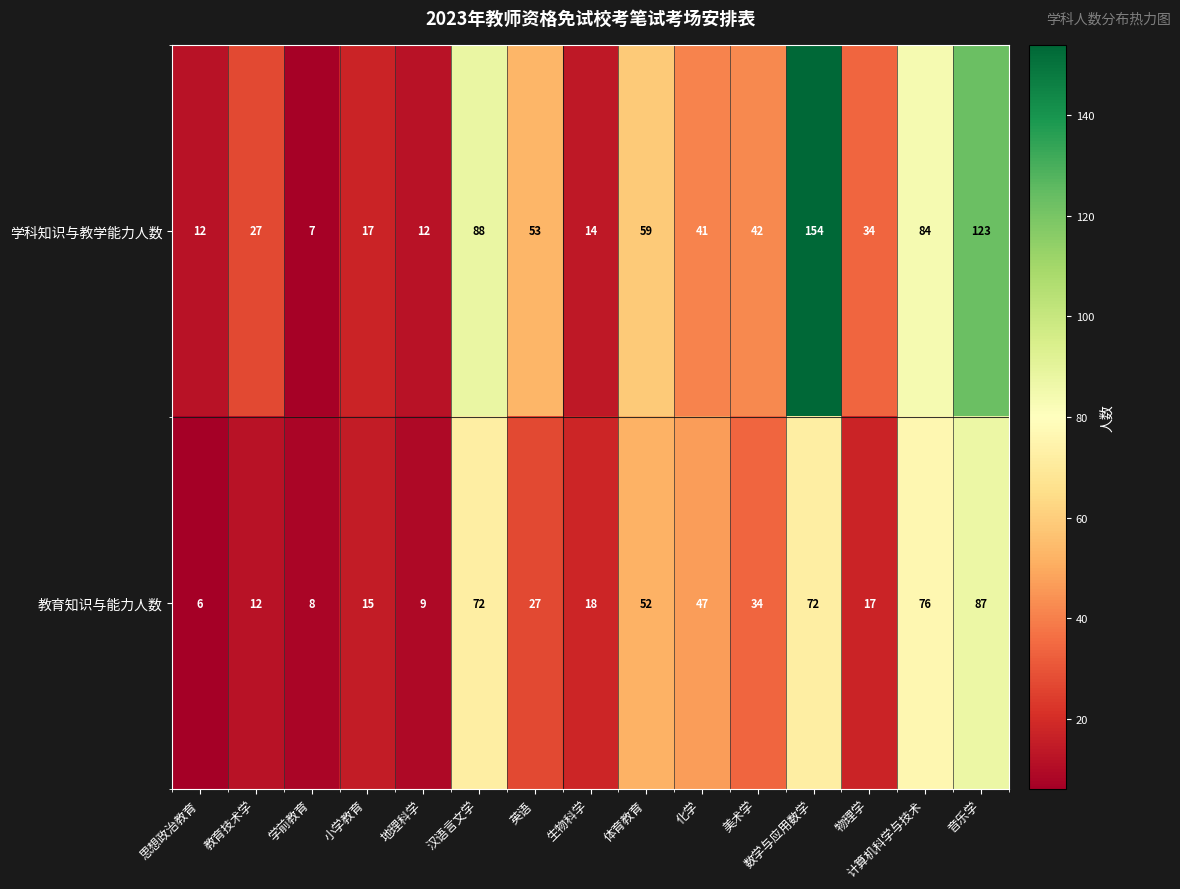

Is it true that 教育知识与能力人数 equals 41 at 英语?

False